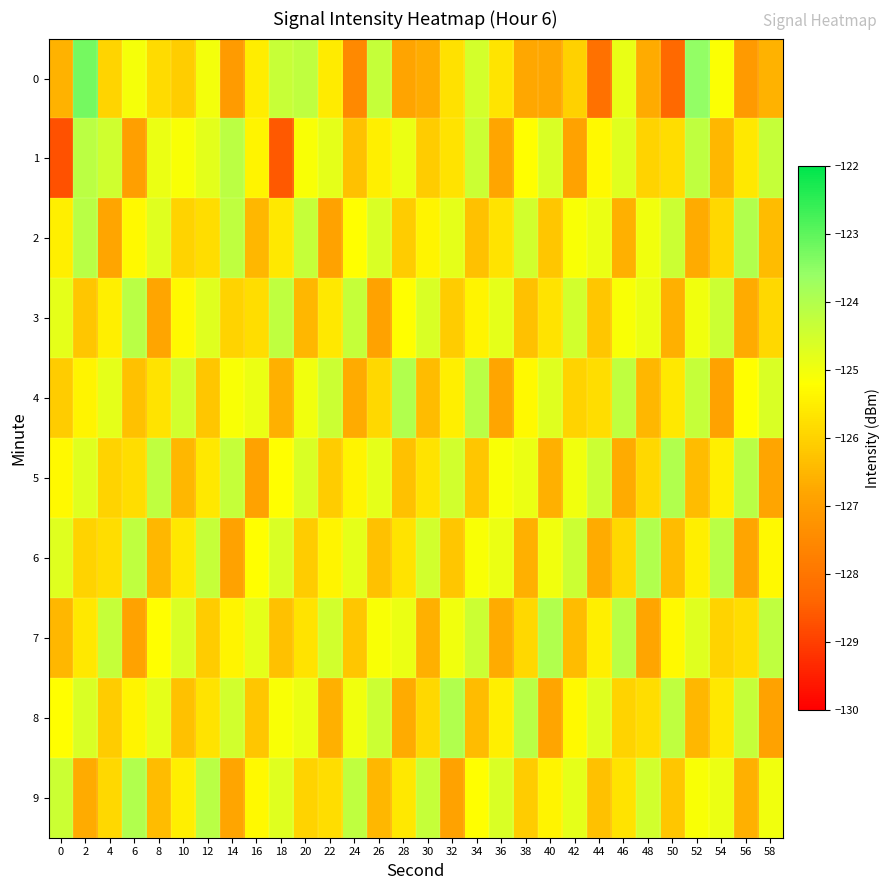

How many categories are shown in the chart?

30